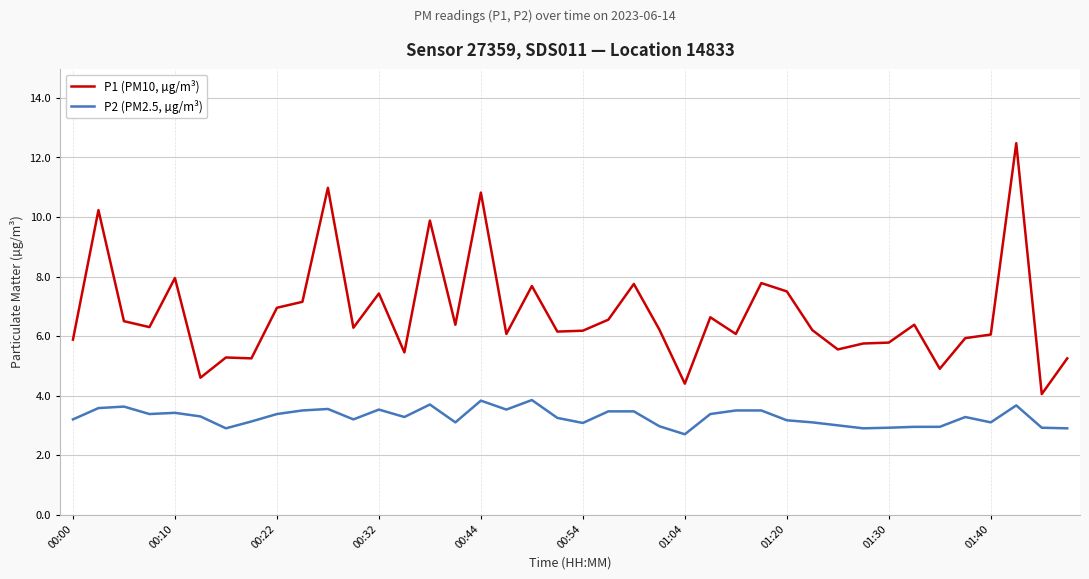

Which series has the largest total across all categories?

P1 (PM10, µg/m³)